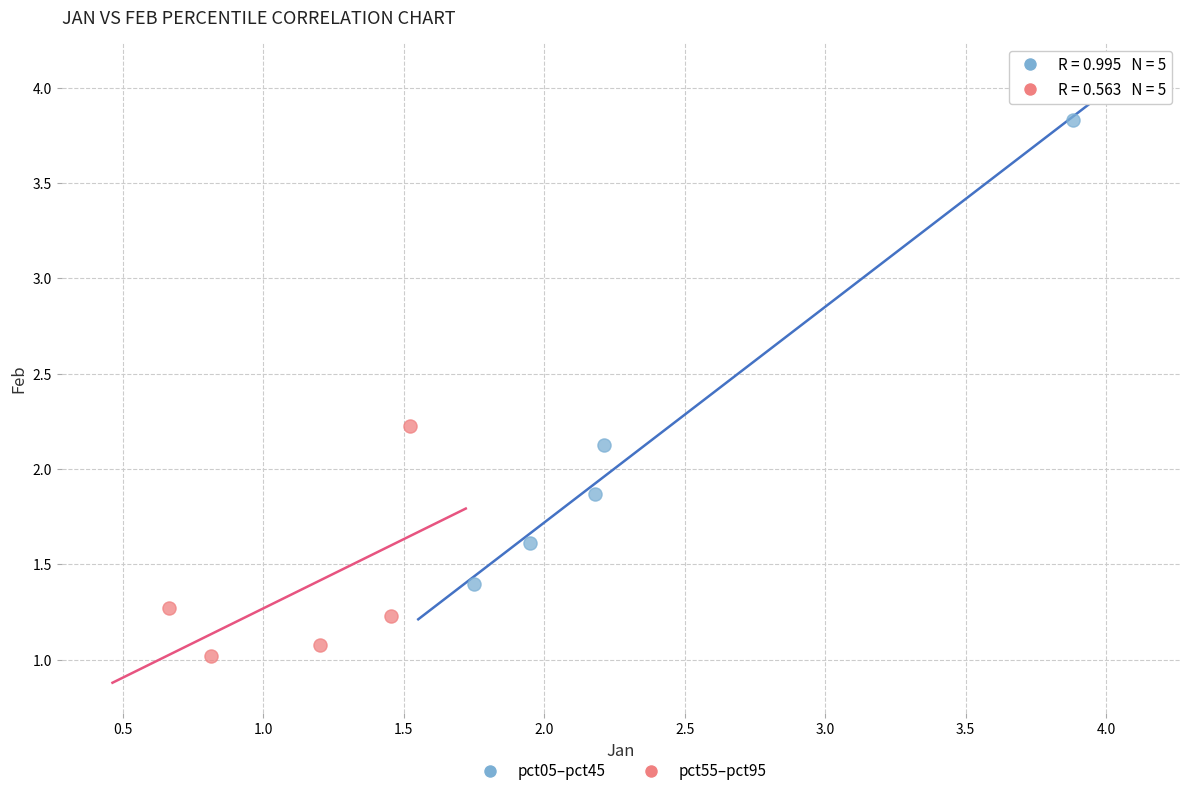

Which series reaches the minimum Y coordinate?

pct55–pct95